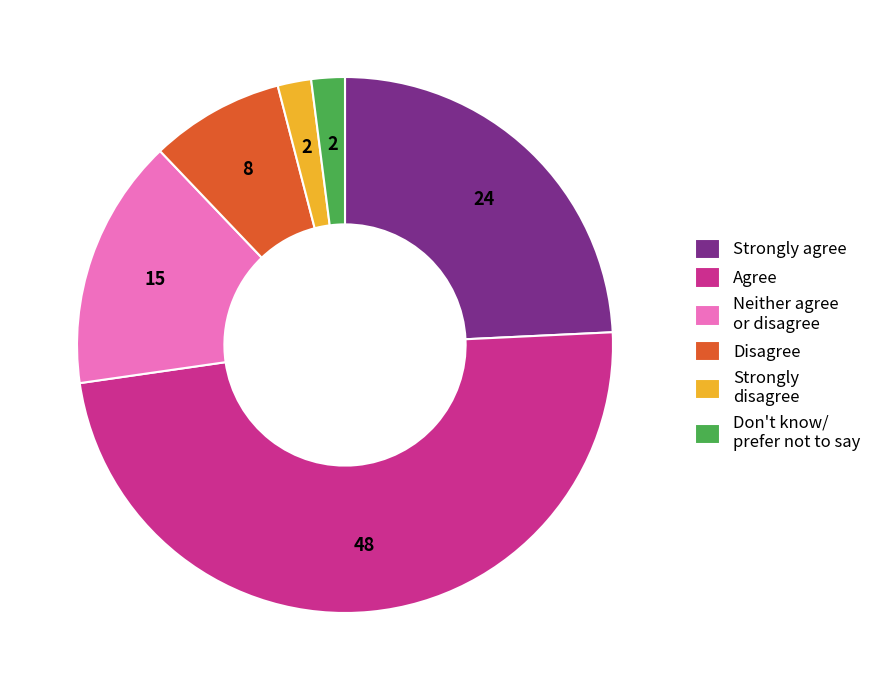

Which has a higher value, Agree or Disagree?

Agree